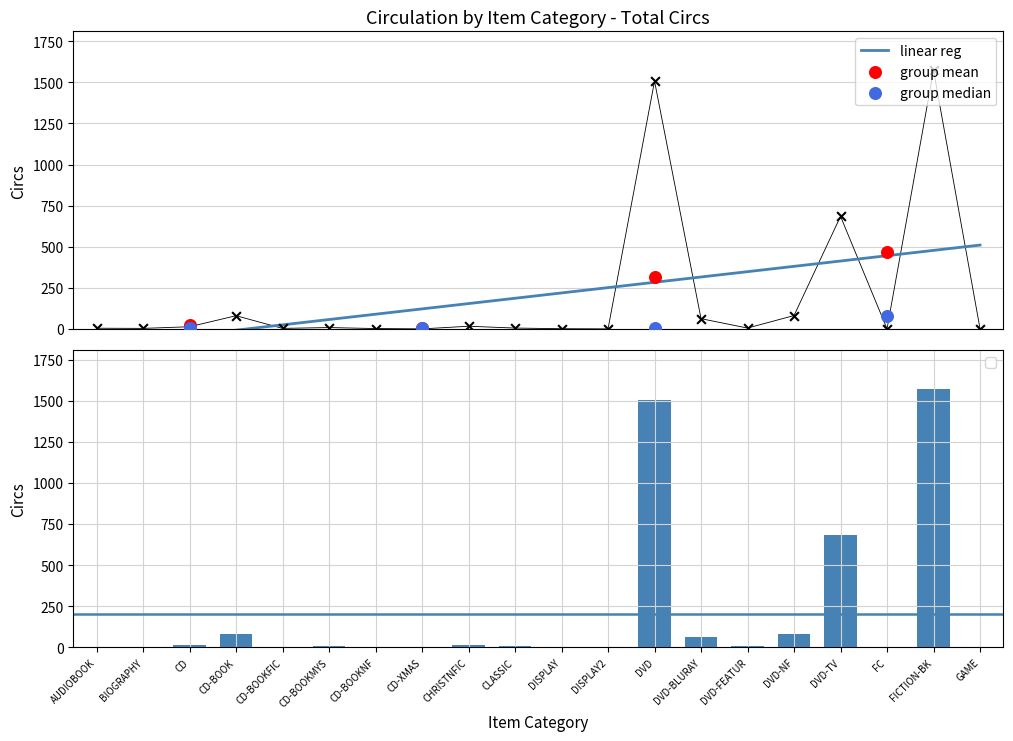

Which series reaches the maximum Y coordinate?

total